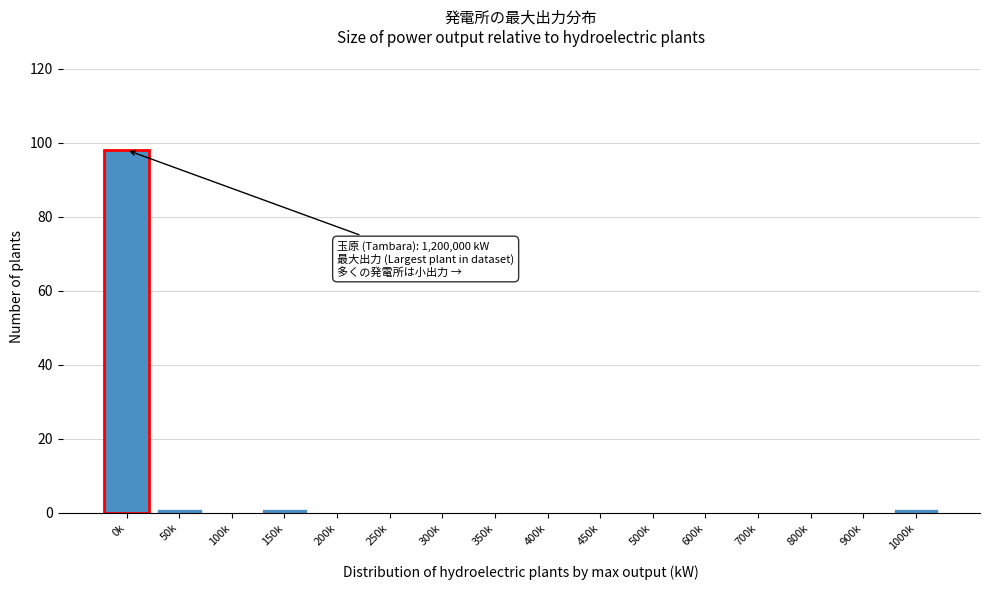

Reading right to left, extract all data points from this chart.

1000k=1	900k=0	800k=0	700k=0	600k=0	500k=0	450k=0	400k=0	350k=0	300k=0	250k=0	200k=0	150k=1	100k=0	50k=1	0k=98